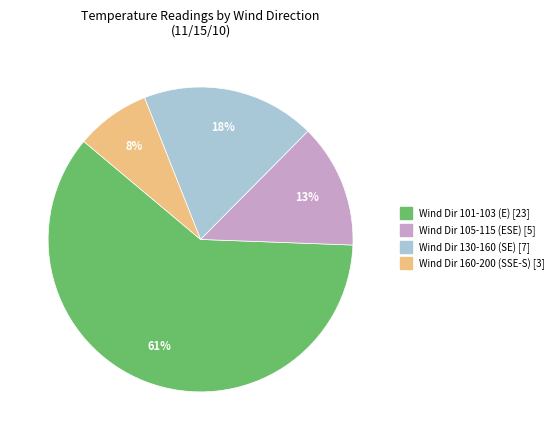

Is there any slice that represents more than half of the pie?

Yes